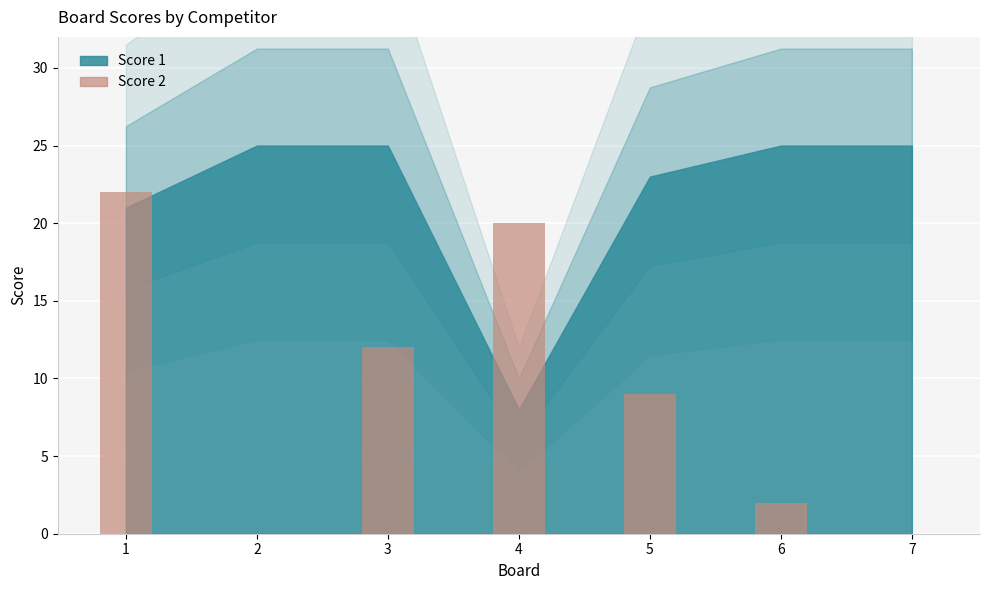

Reading right to left, list all the values displayed in this chart.

Score 1: 7=25	6=25	5=23	4=8	3=25	2=25	1=21
Score 2: 7=0	6=2	5=9	4=20	3=12	2=0	1=22